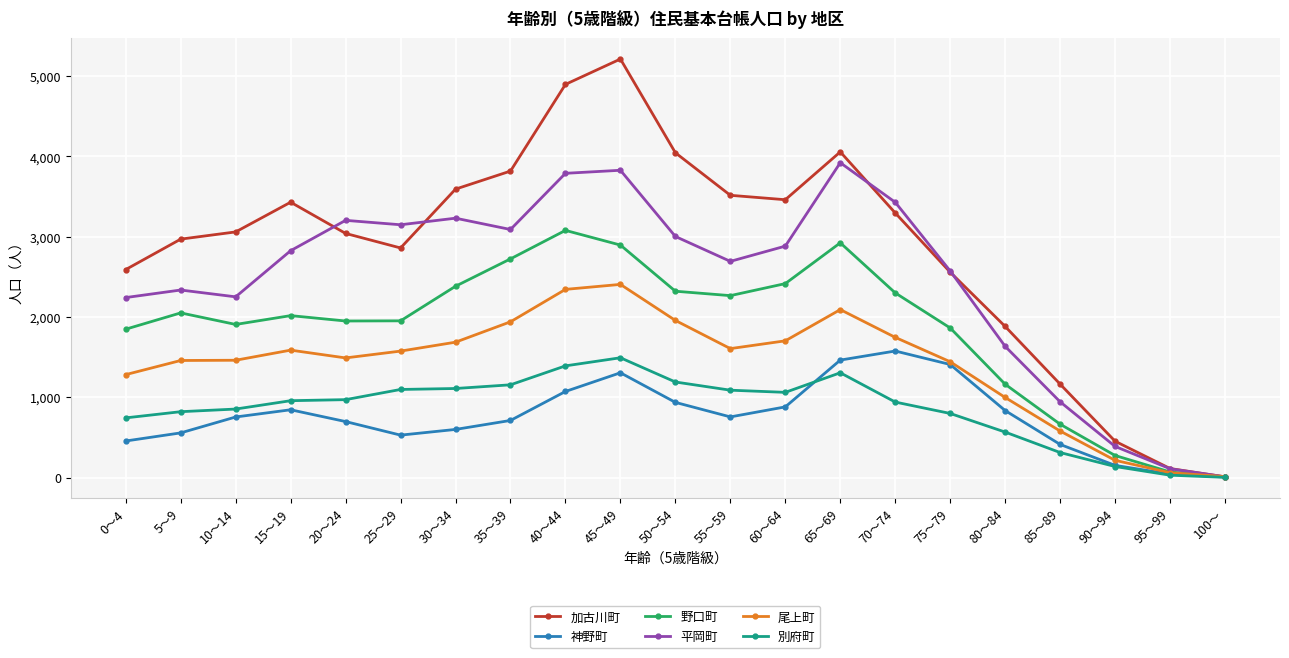

What position from the left is 60～64?

13